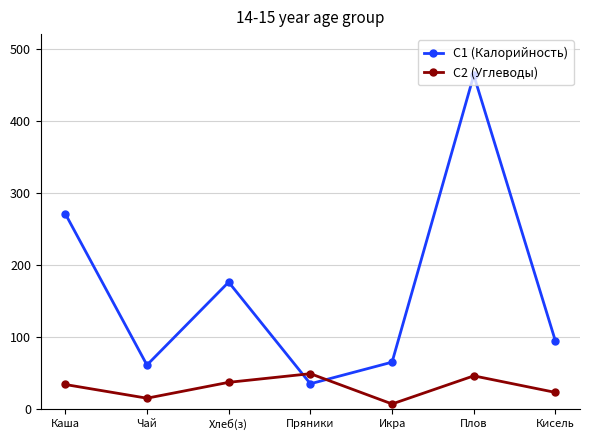

Which series ends up on top after the final intersection of C1 (Калорийность) and C2 (Углеводы)?

C1 (Калорийность)